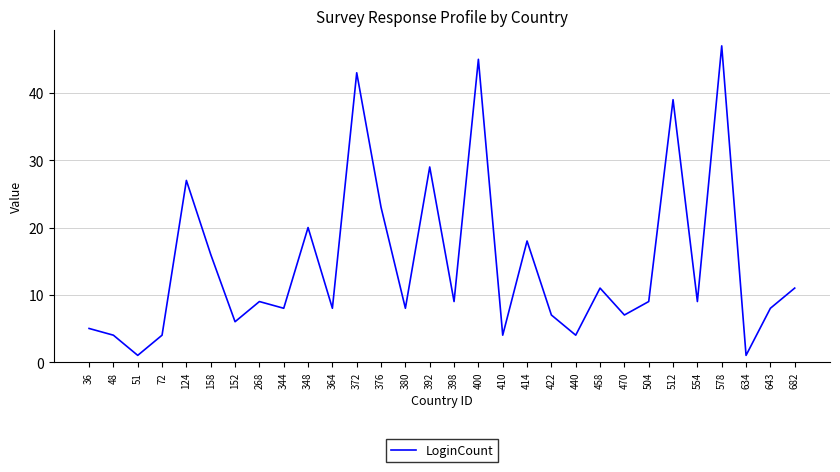

What is the sum of the values at 124 and 440?

31